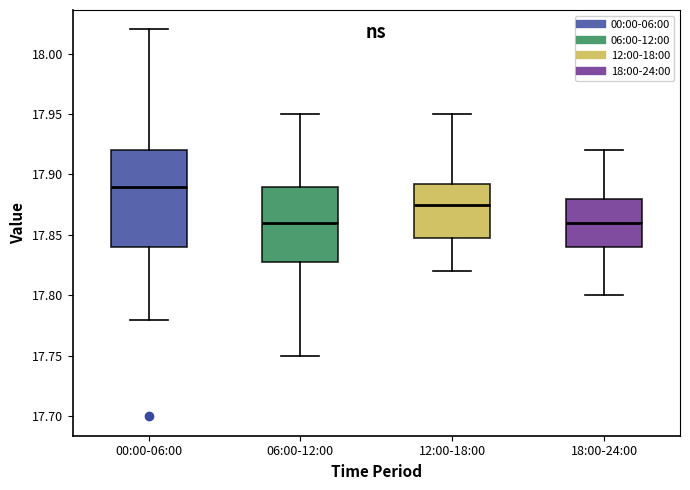

Reading left to right, read every box against the y-axis: the position of its median line, the range the box covers, and the ends of its whiskers. The values are not printed on the chart, so give them approximately, as read against the axis.

00:00-06:00: median 17.890, box 17.840 to 17.920, whiskers 17.780 to 18.020
06:00-12:00: median 17.860, box 17.830 to 17.890, whiskers 17.750 to 17.950
12:00-18:00: median 17.875, box 17.850 to 17.895, whiskers 17.820 to 17.950
18:00-24:00: median 17.860, box 17.840 to 17.880, whiskers 17.800 to 17.920